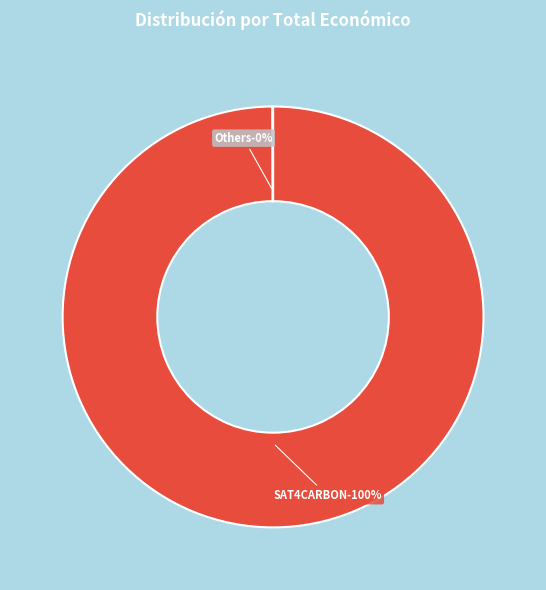

Is there a majority slice in this chart?

Yes